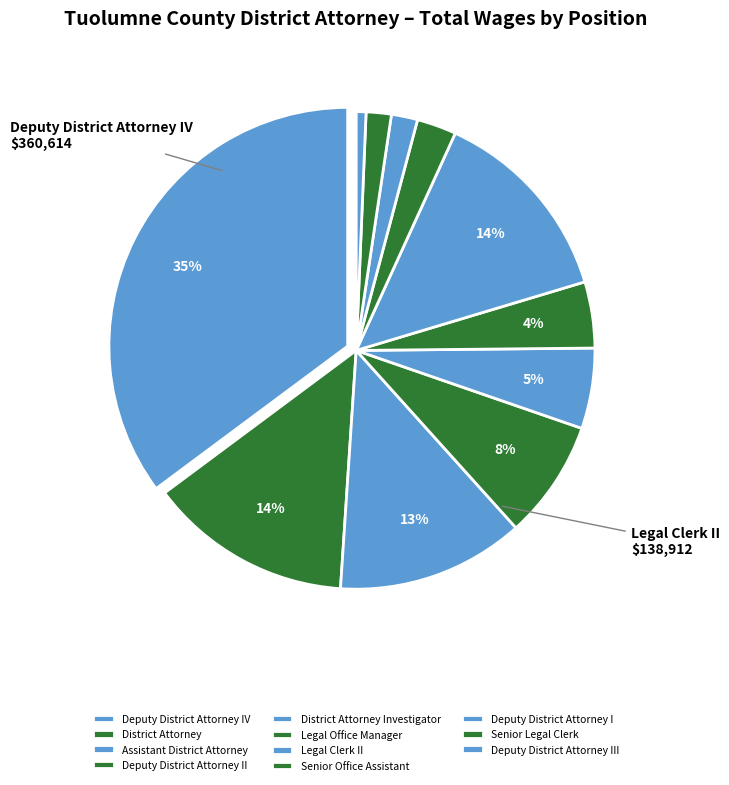

To the nearest percent, what is the average slice percentage?

9%